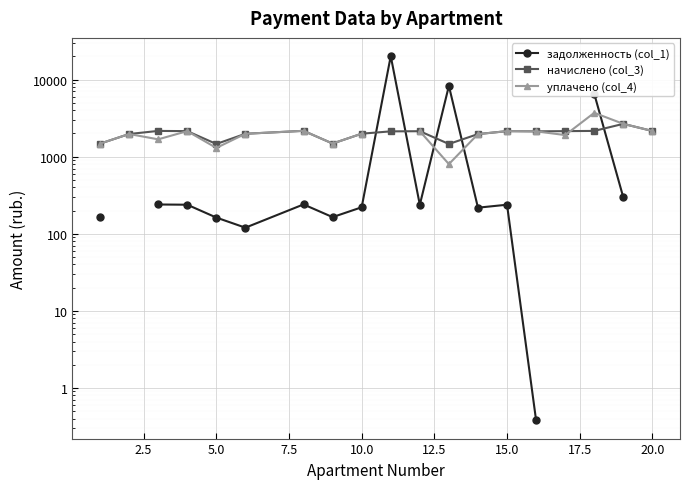

What is the average value of the начислено (col_3) series?

1992.9